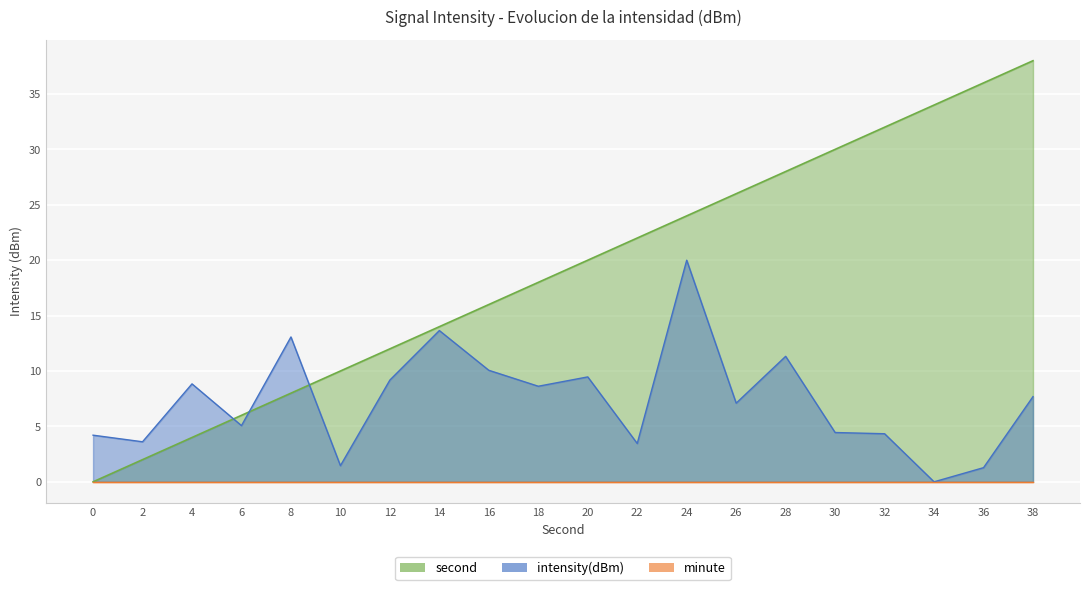

True or false: second has more than 0 interior local peaks.

False